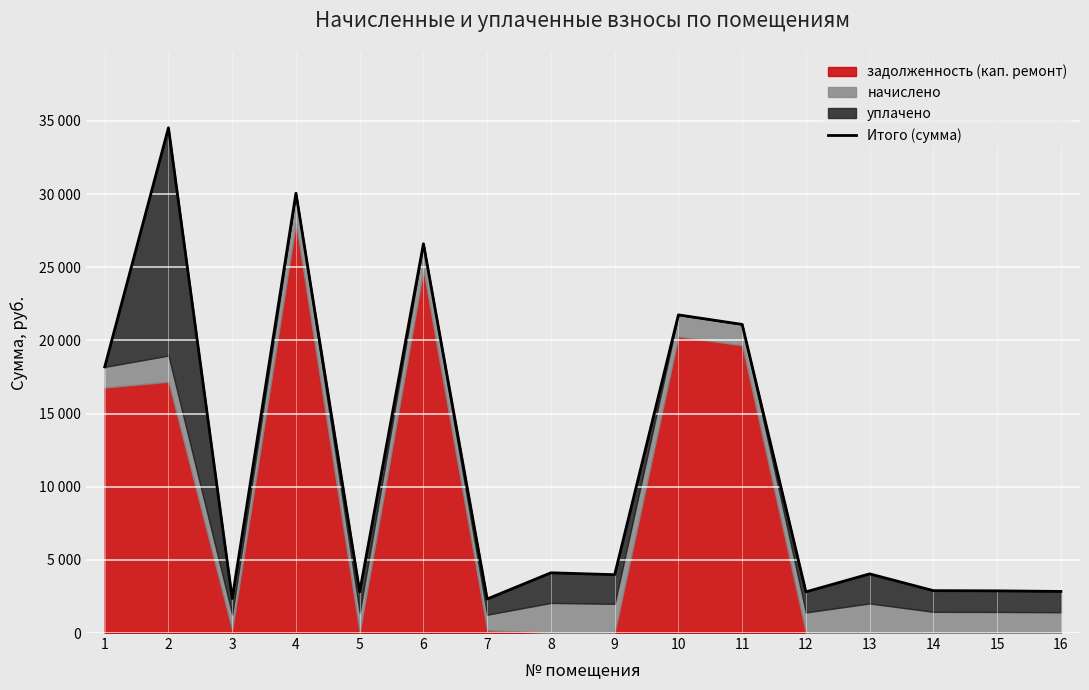

Between 12 and 9, which is larger?

9